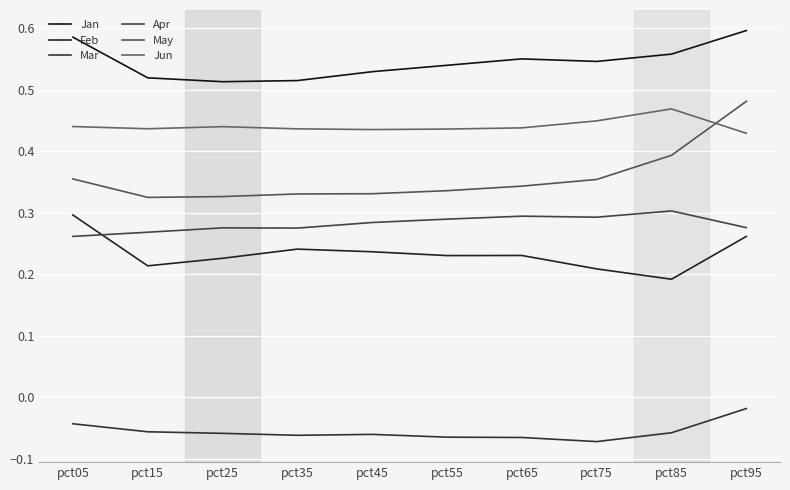

True or false: Mar and May intersect in this chart.

False